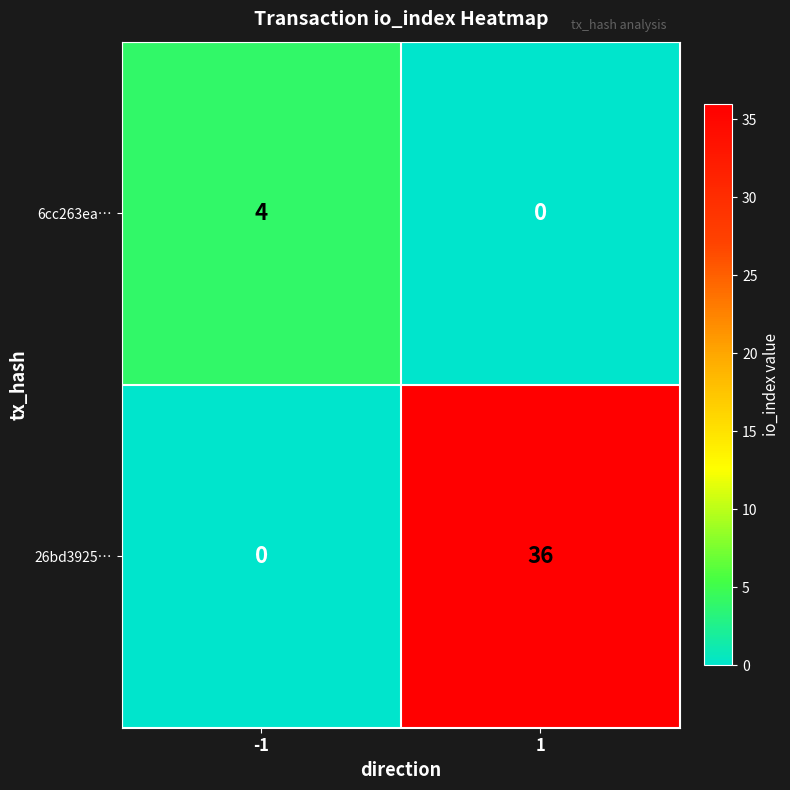

Which series has the largest total across all categories?

26bd3925…